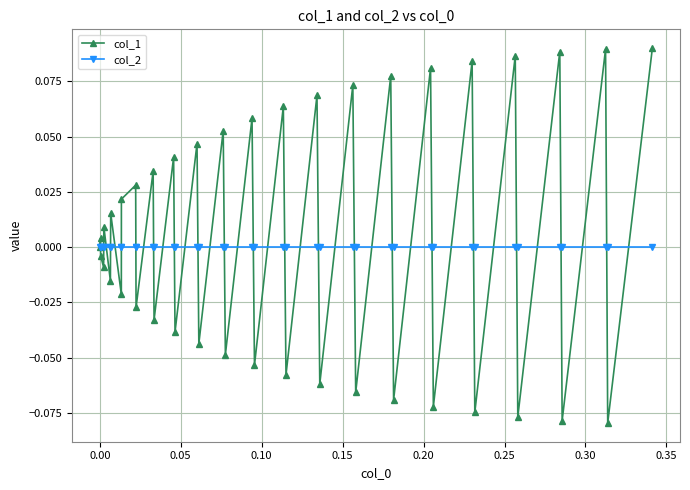

In col_1, how many points are lower than both neighbors (excluding endpoints)?

18